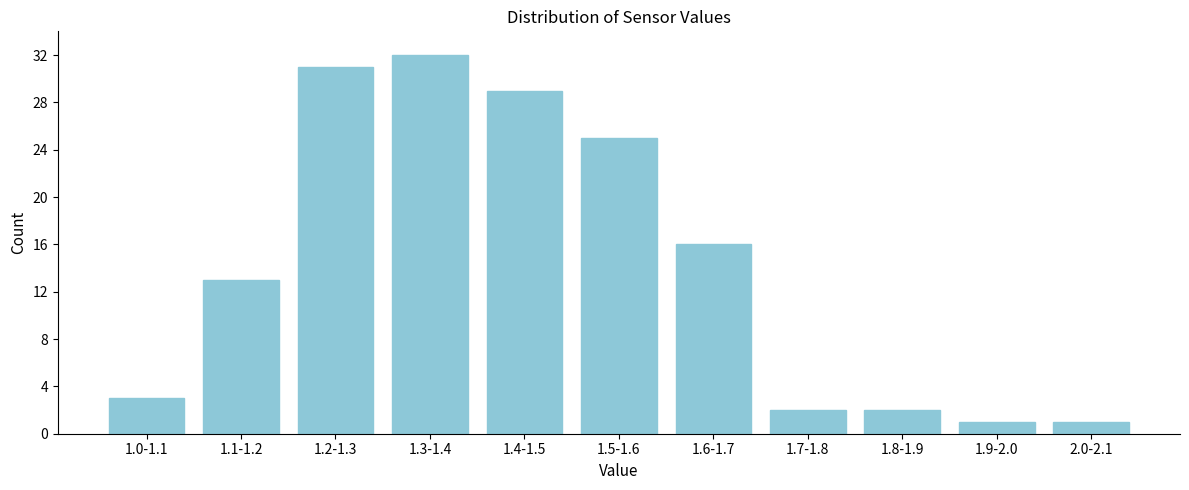

Reading left to right, transcribe all the data shown in this chart.

3	13	31	32	29	25	16	2	2	1	1